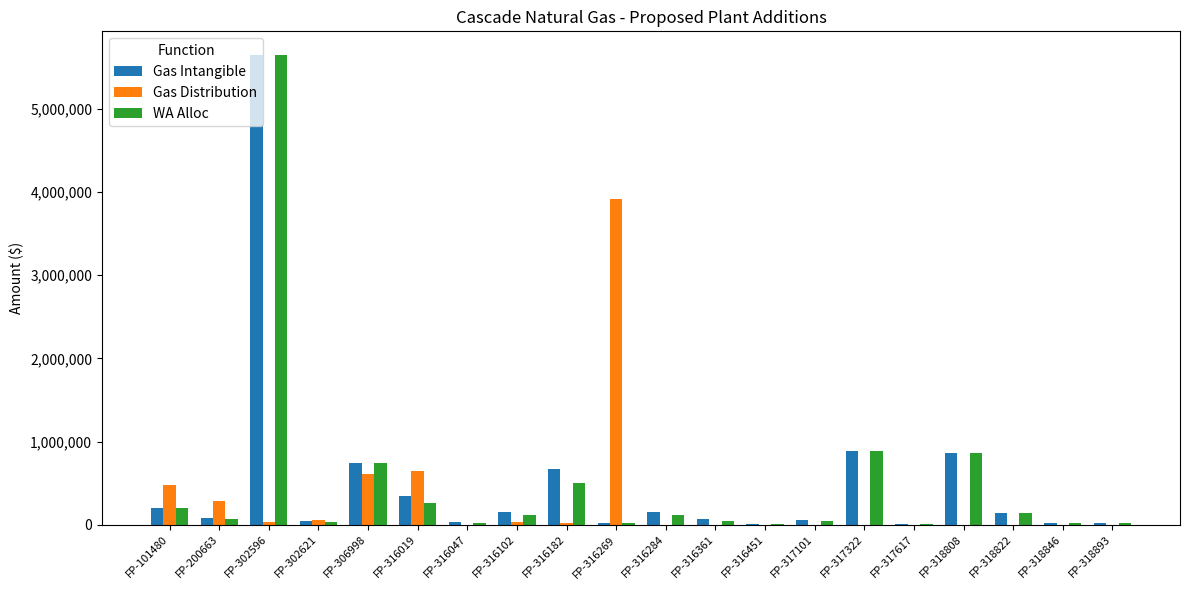

At which category is the sum across all series the highest?

FP-302596